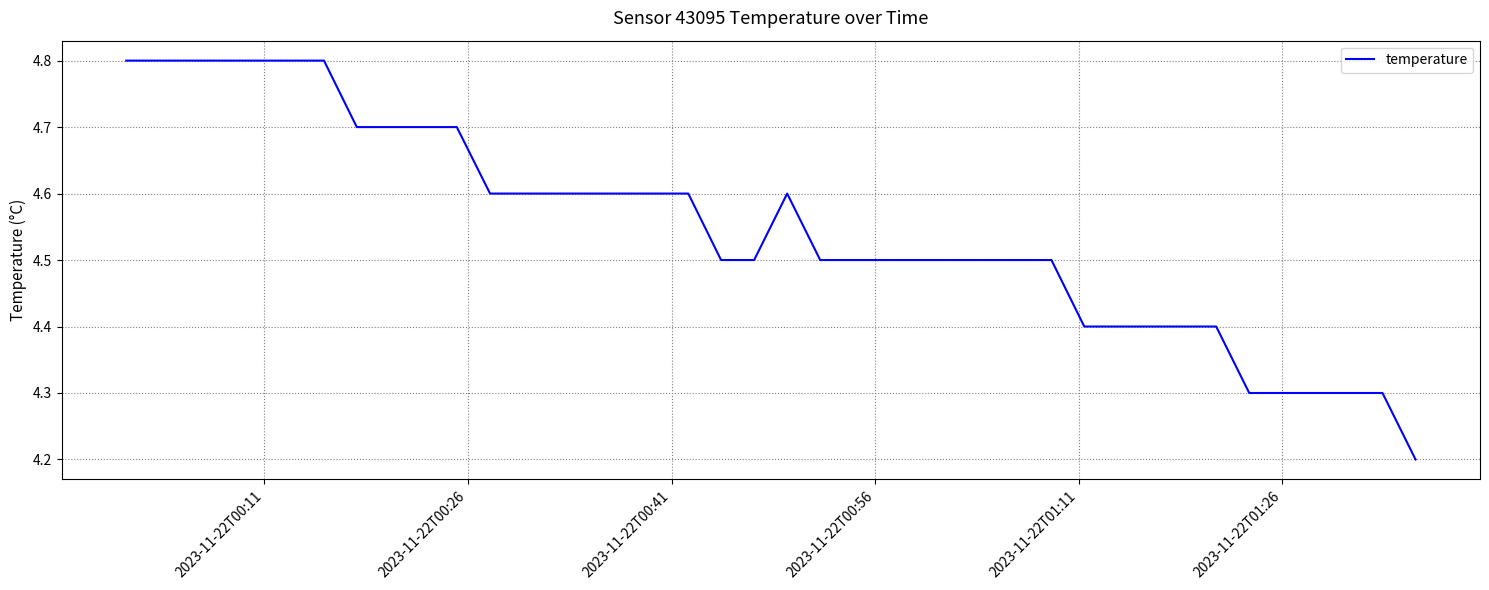

What is the greatest value displayed?

4.8